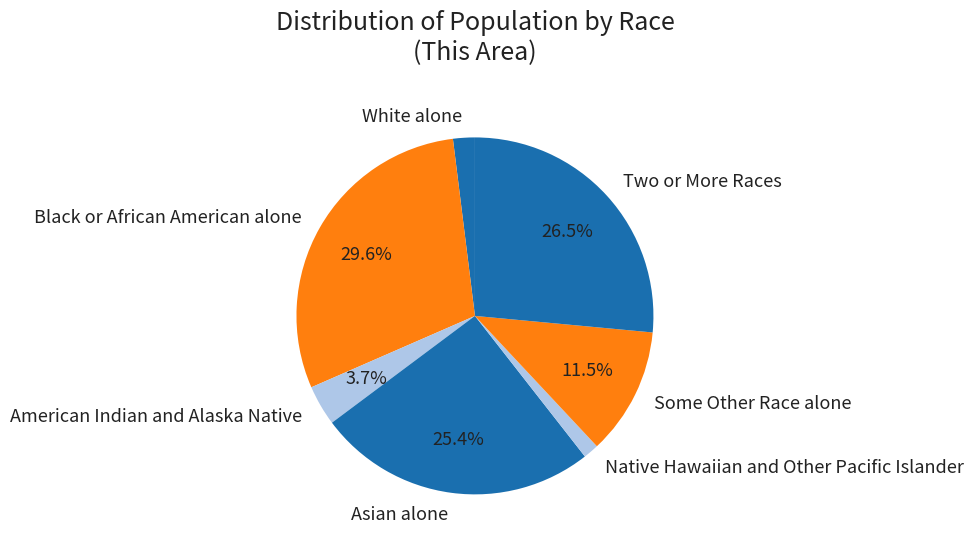

True or false: White alone accounts for 10% of the total.

False